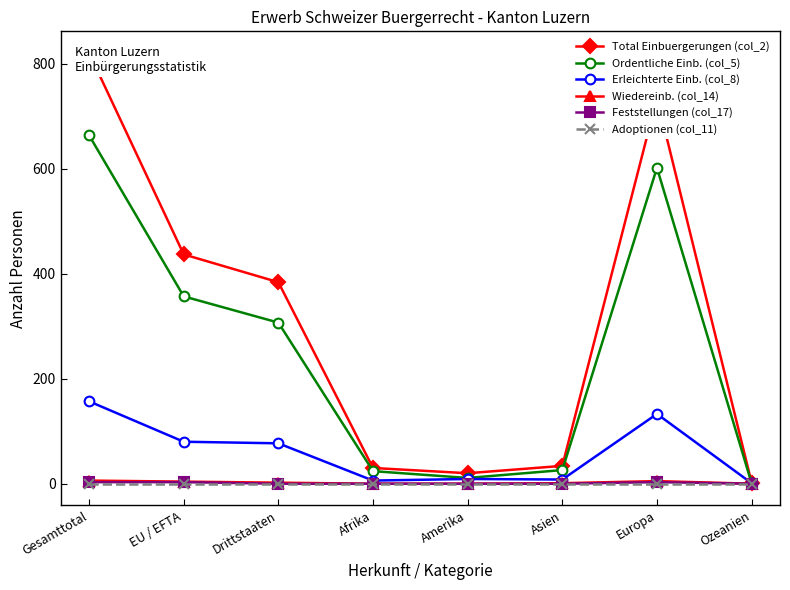

What position from the left is Gesamttotal?

1